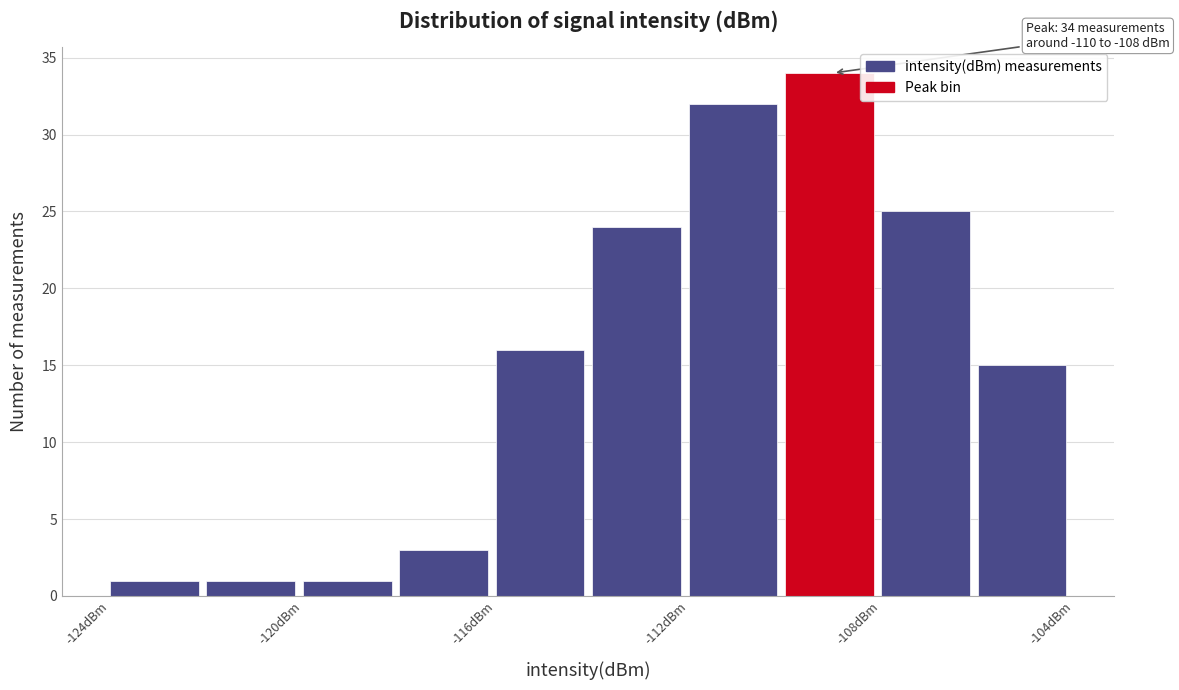

Over which range of the x-axis is the bar tallest?

-110 to -108